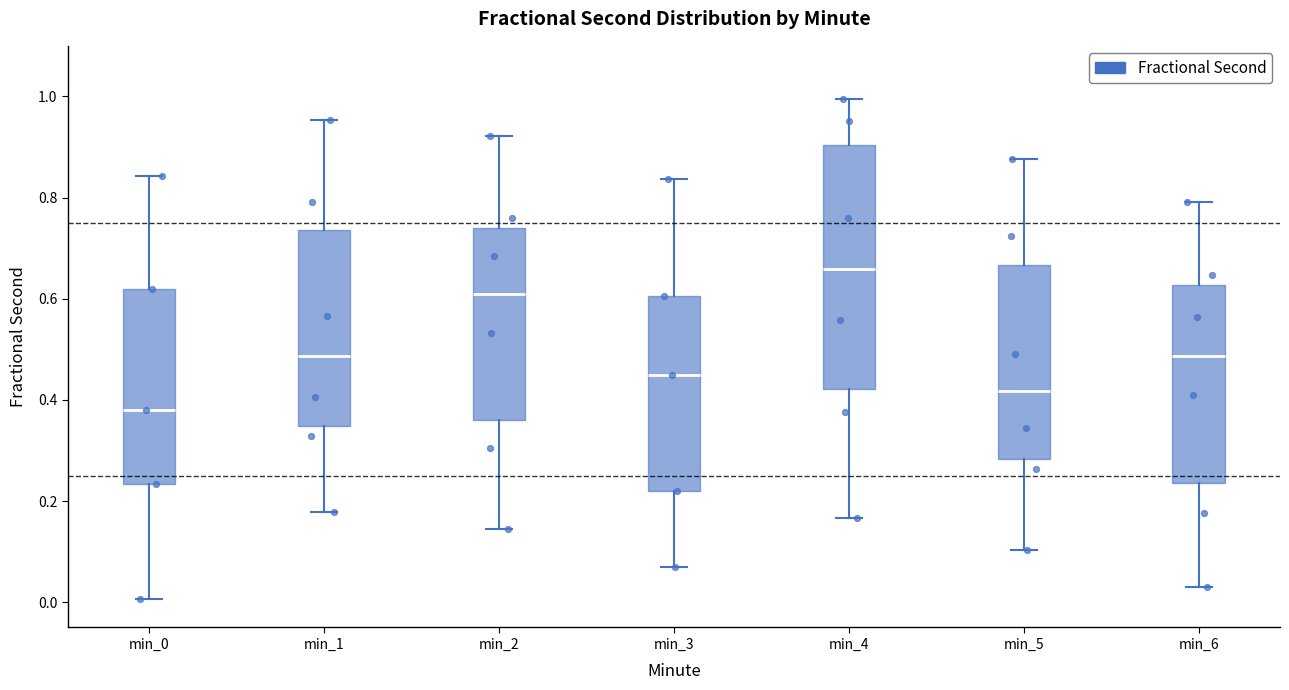

Where does the lower whisker of the box for min_4 end on the y-axis? The values are not printed on the chart, so give them approximately, as read against the axis.

0.16